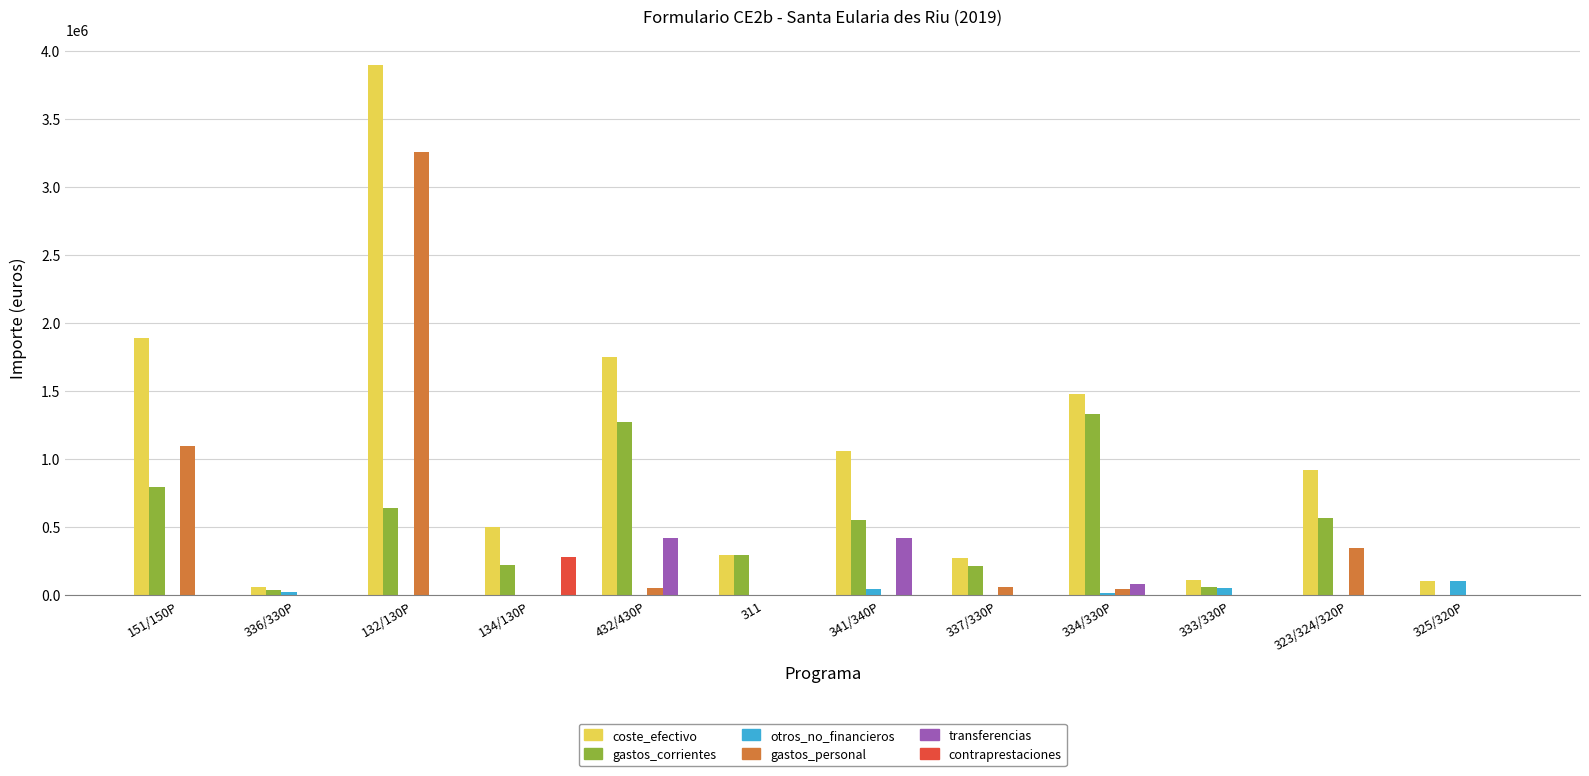

At which category is the sum across all series the highest?

132/130P